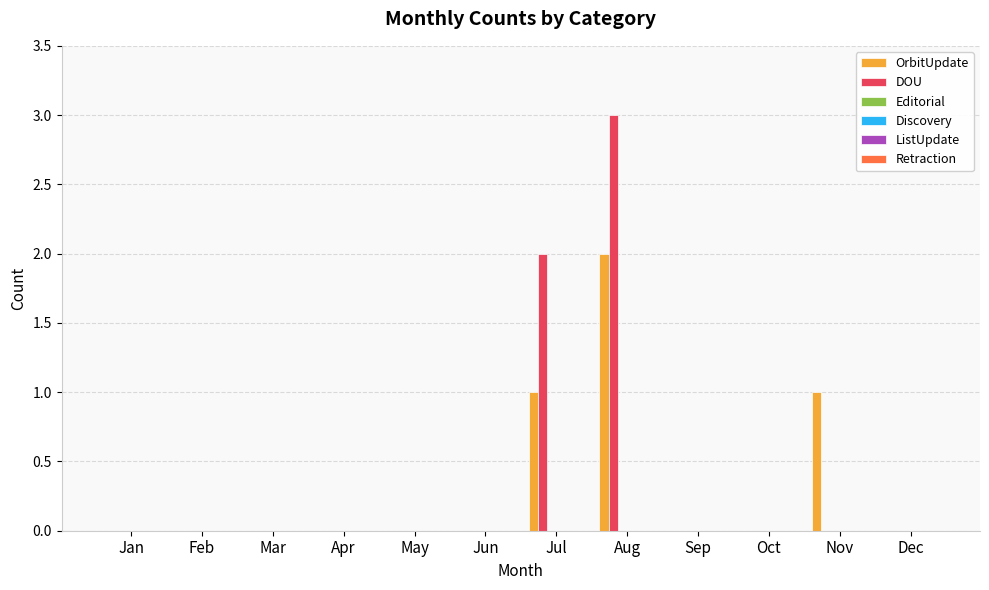

What is the sum of all DOU values?

5